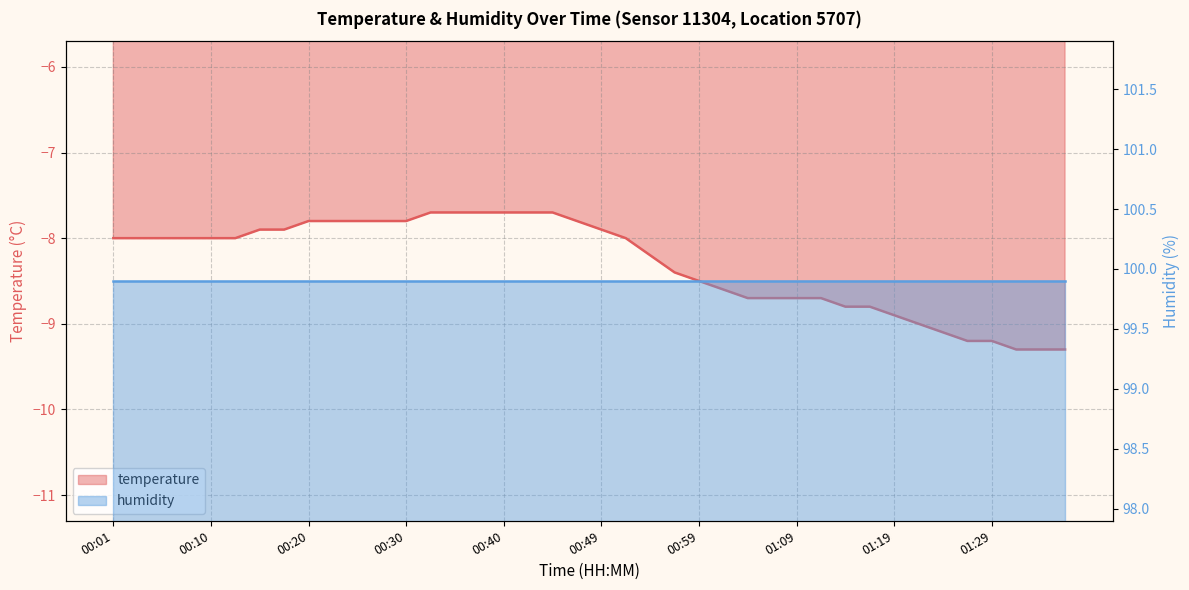

The chart shows a value of -10.6 at 00:49. True or false?

False